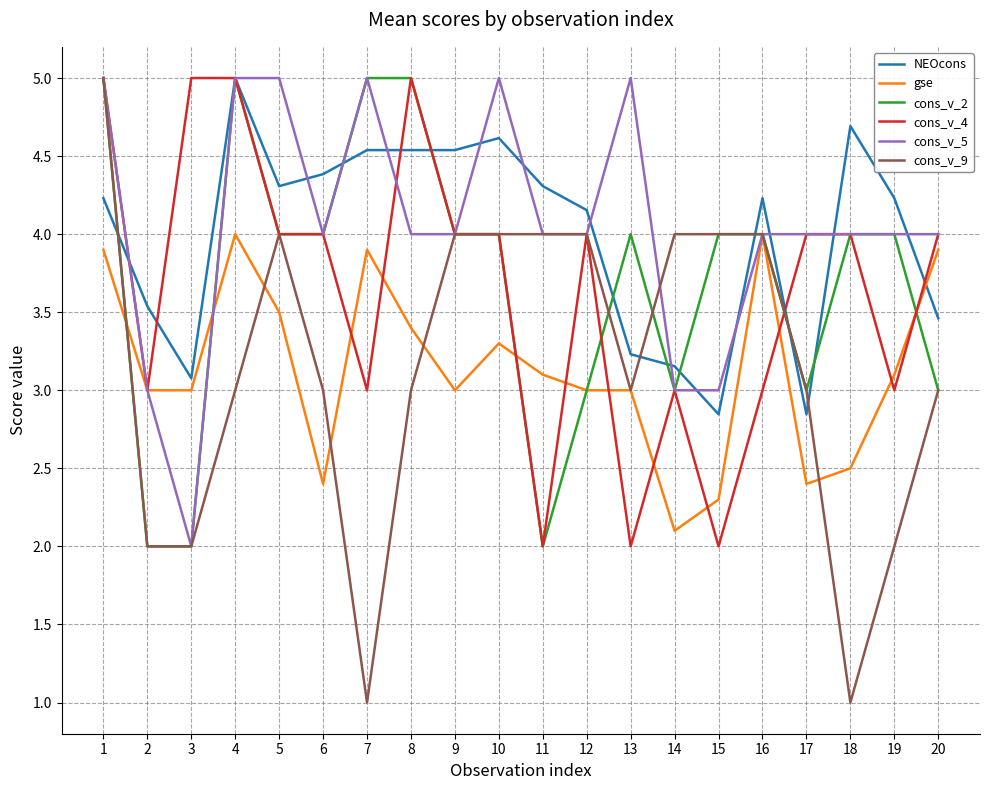

What is the smallest value displayed?

1.0